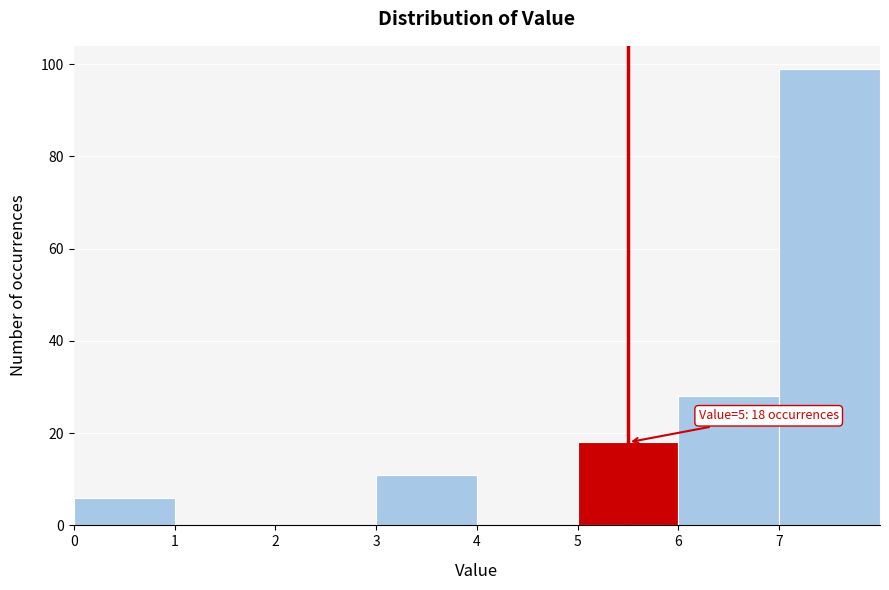

Over which range of the x-axis is the bar tallest?

7 to 8